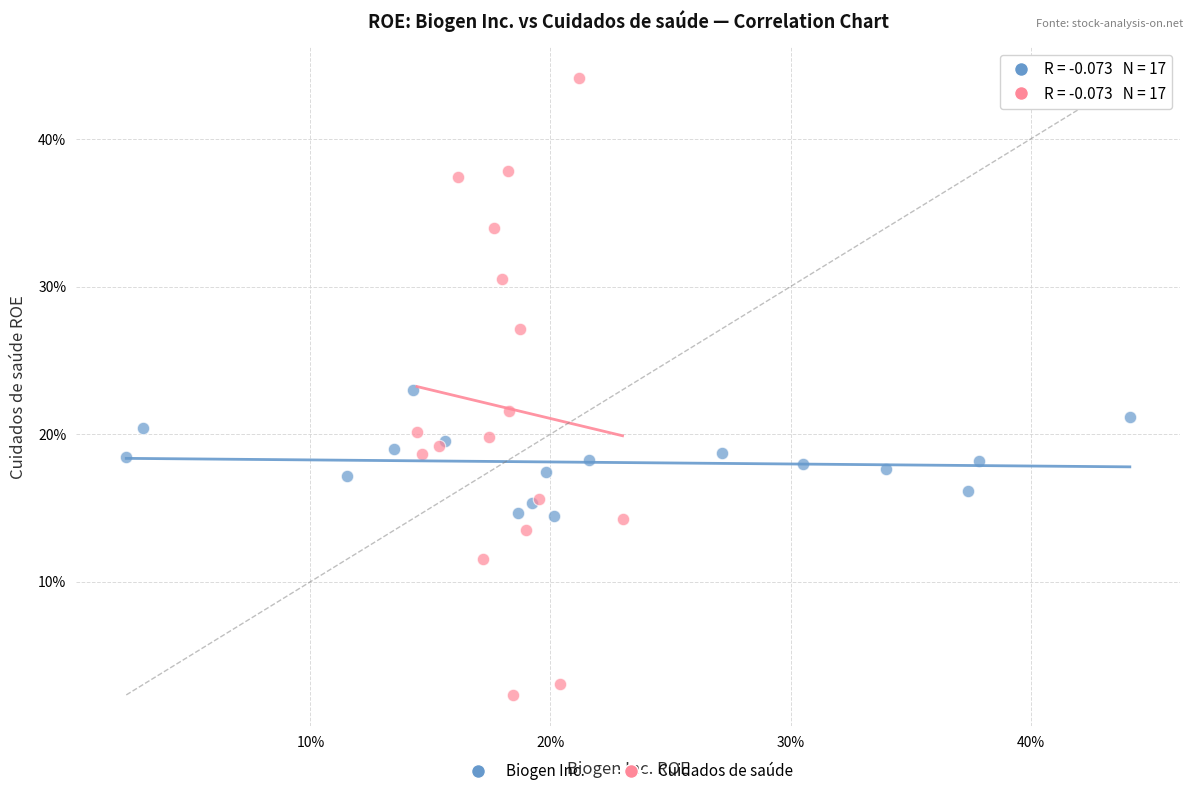

What are all the series names shown in the legend?

Biogen Inc., Cuidados de saúde